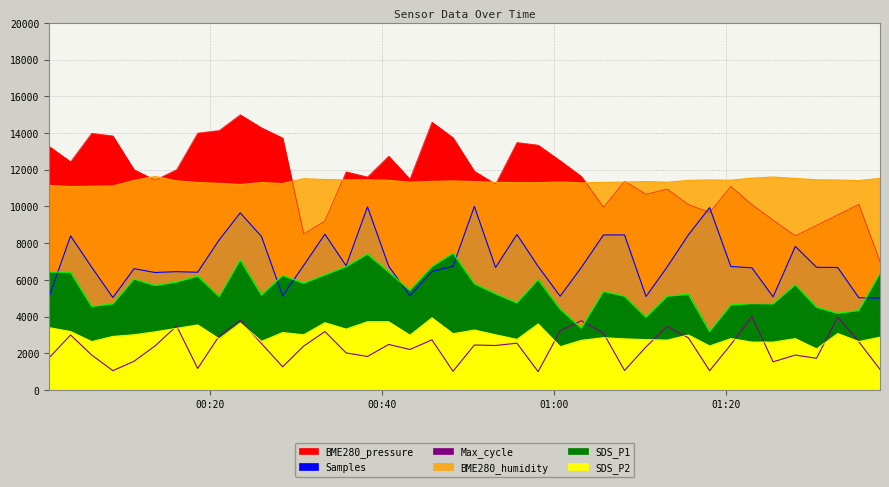

The value of SDS_P2 at 2022/03/03 01:32:58 is 1233.4. True or false?

False